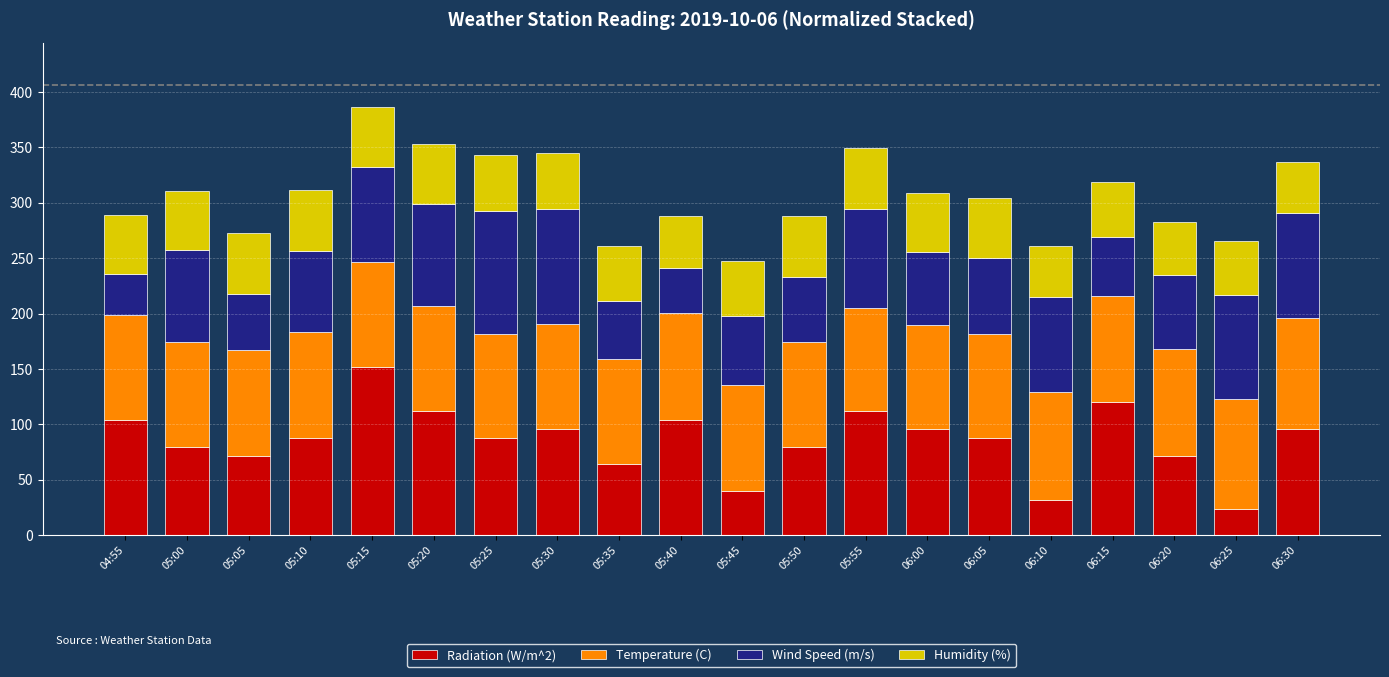

The value of Radiation (W/m^2) at 05:20 is 112.0. True or false?

True